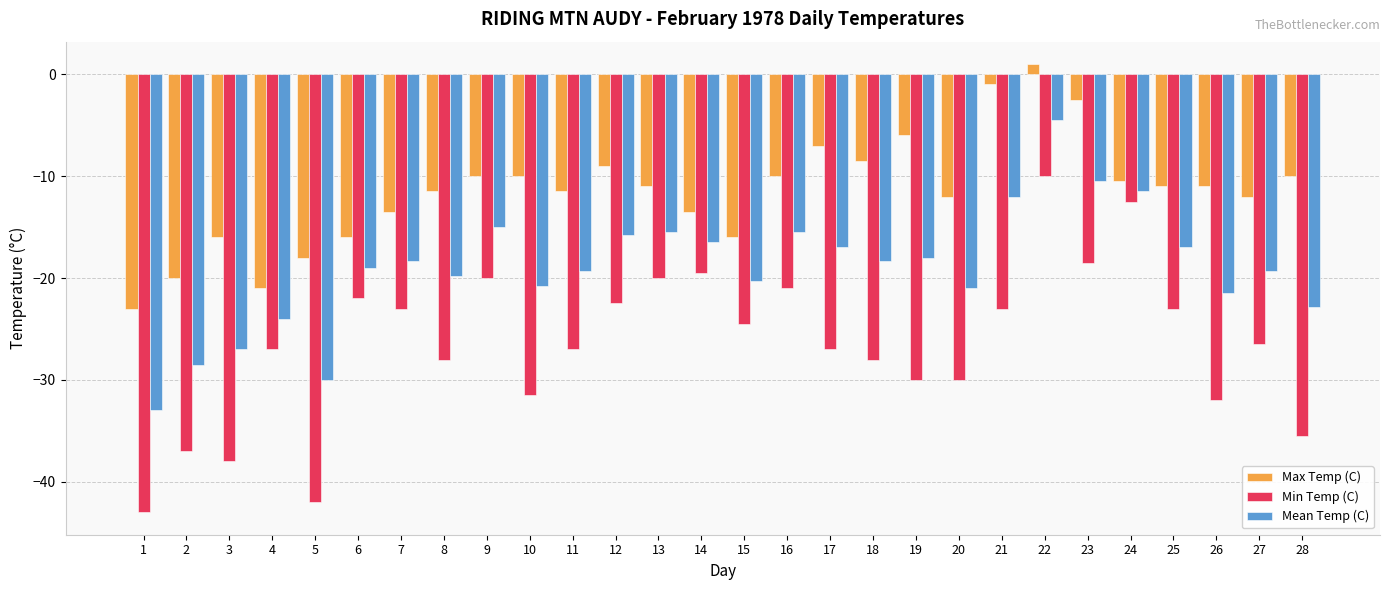

Which series has the largest total across all categories?

Max Temp (C)